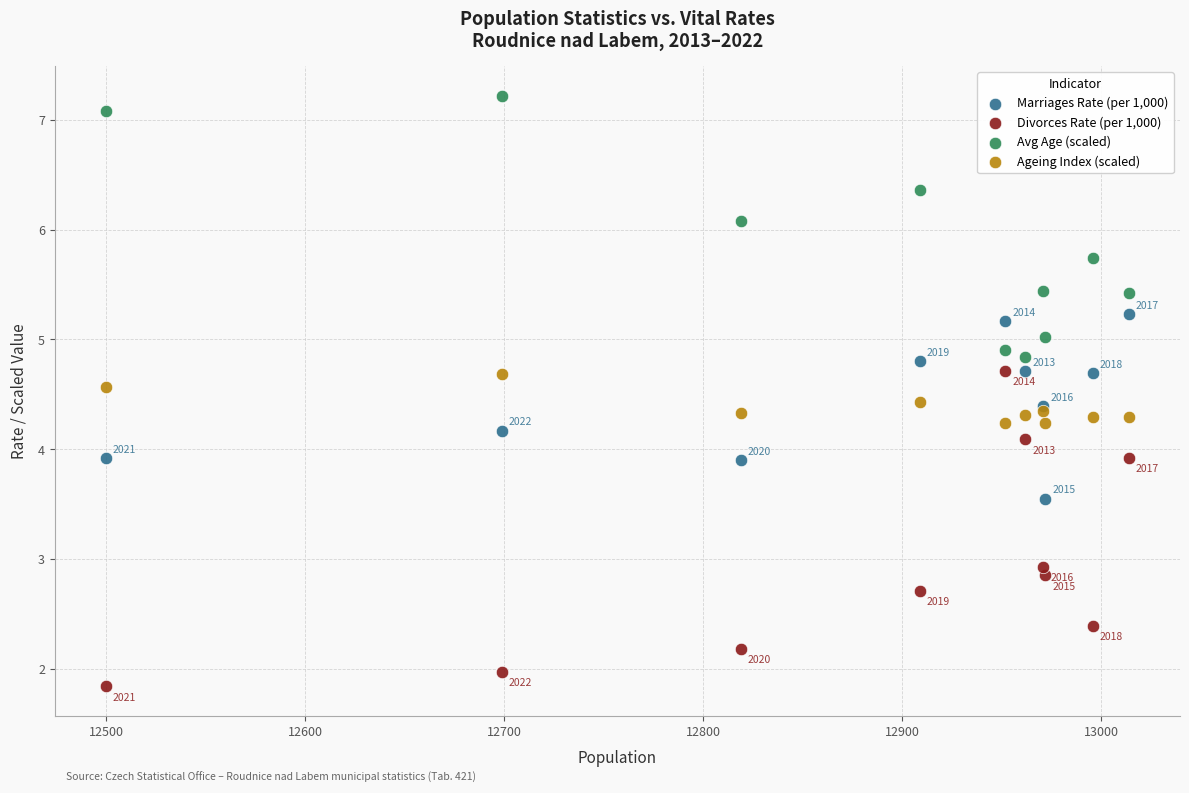

In the Avg Age (scaled) series, what Y value is closest to 6?

6.1